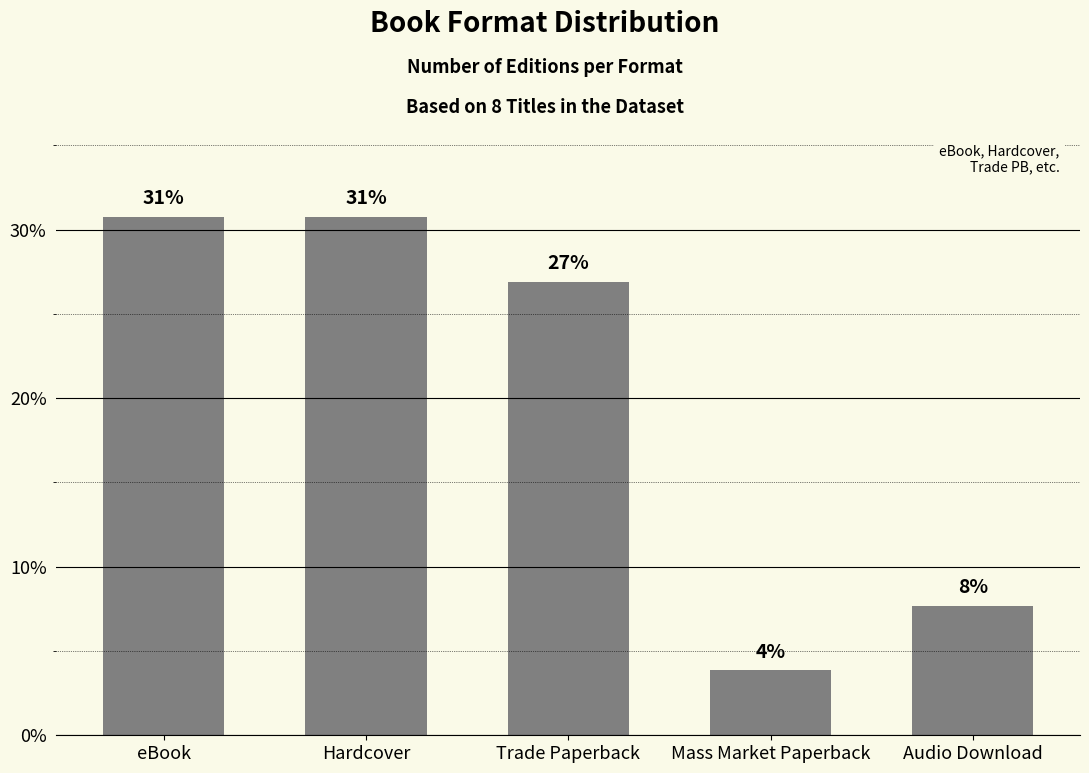

How many bars are there in total?

5